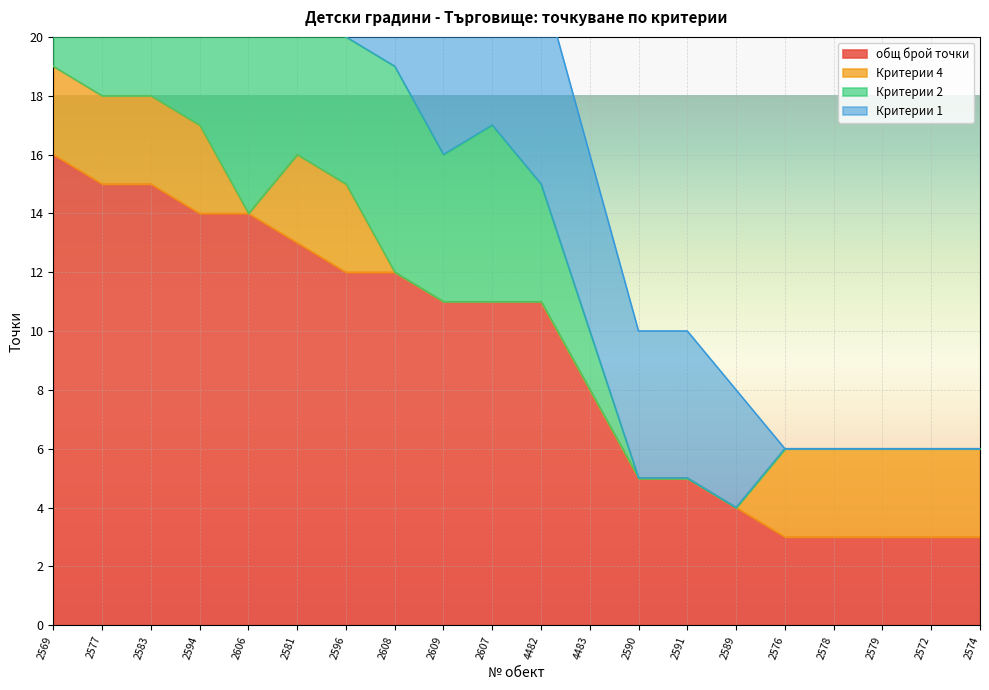

How many lines are shown in the chart?

4